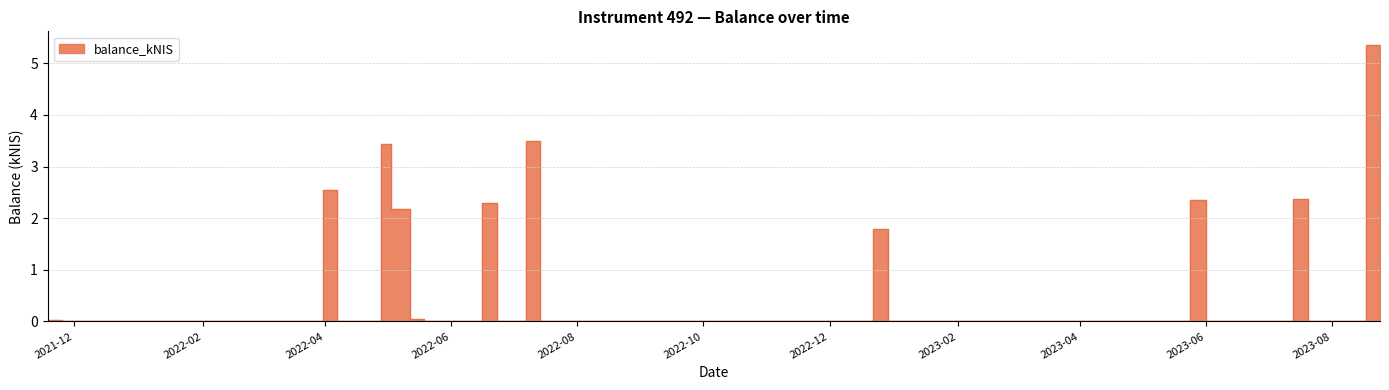

Does the chart have visible grid lines?

Yes